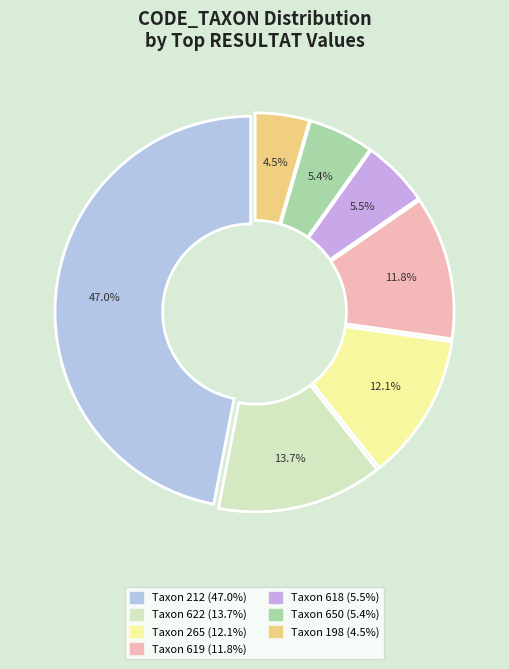

Count the number of slices in the pie.

7